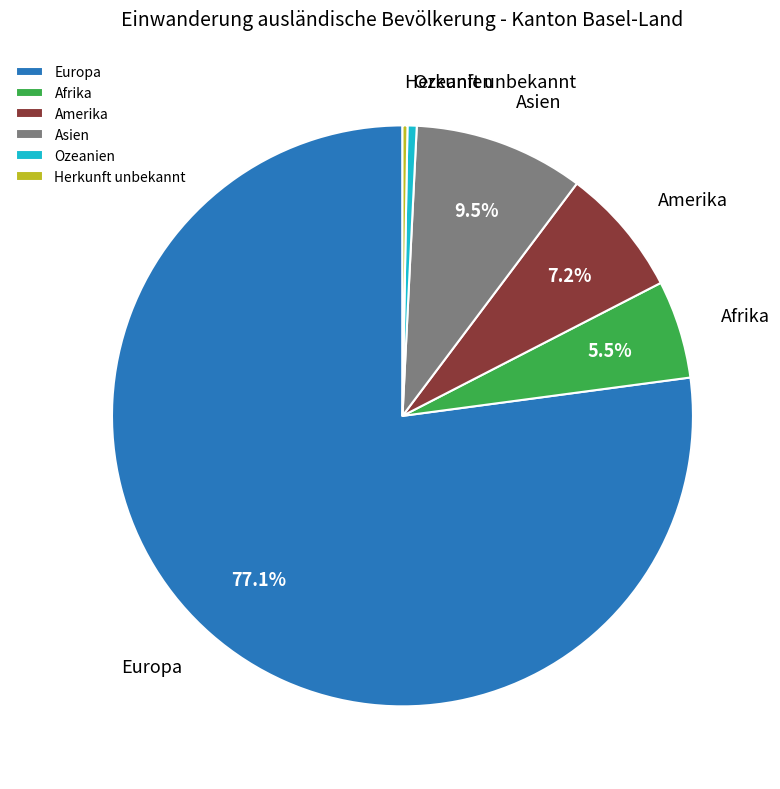

Which has a higher value, Ozeanien or Amerika?

Amerika